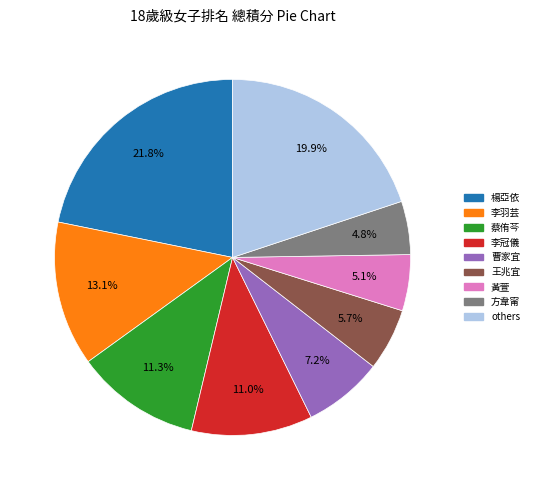

Count the number of slices in the pie.

9